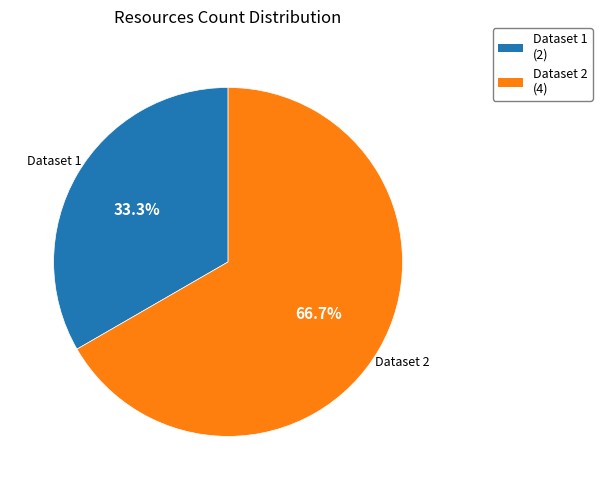

Which slice is the smallest?

Dataset 1 (2)